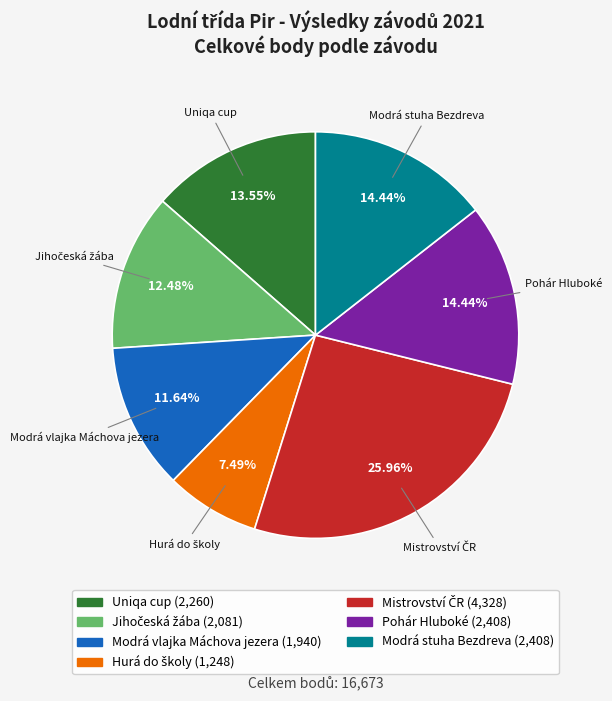

Does Uniqa cup account for over 50% of the chart?

No